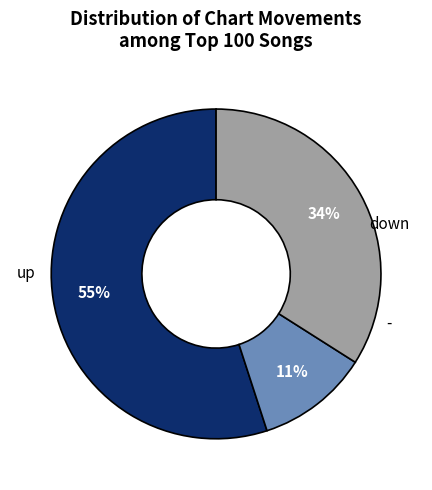

To the nearest percent, what is the difference between the largest and smallest slice percentages?

44%